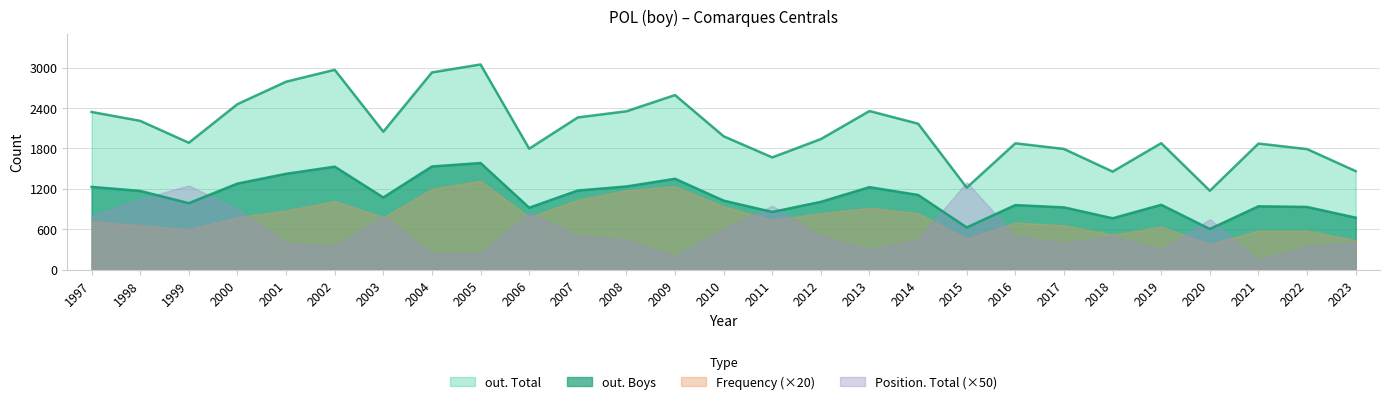

What is the difference between the highest and lowest values at 2009?

2392